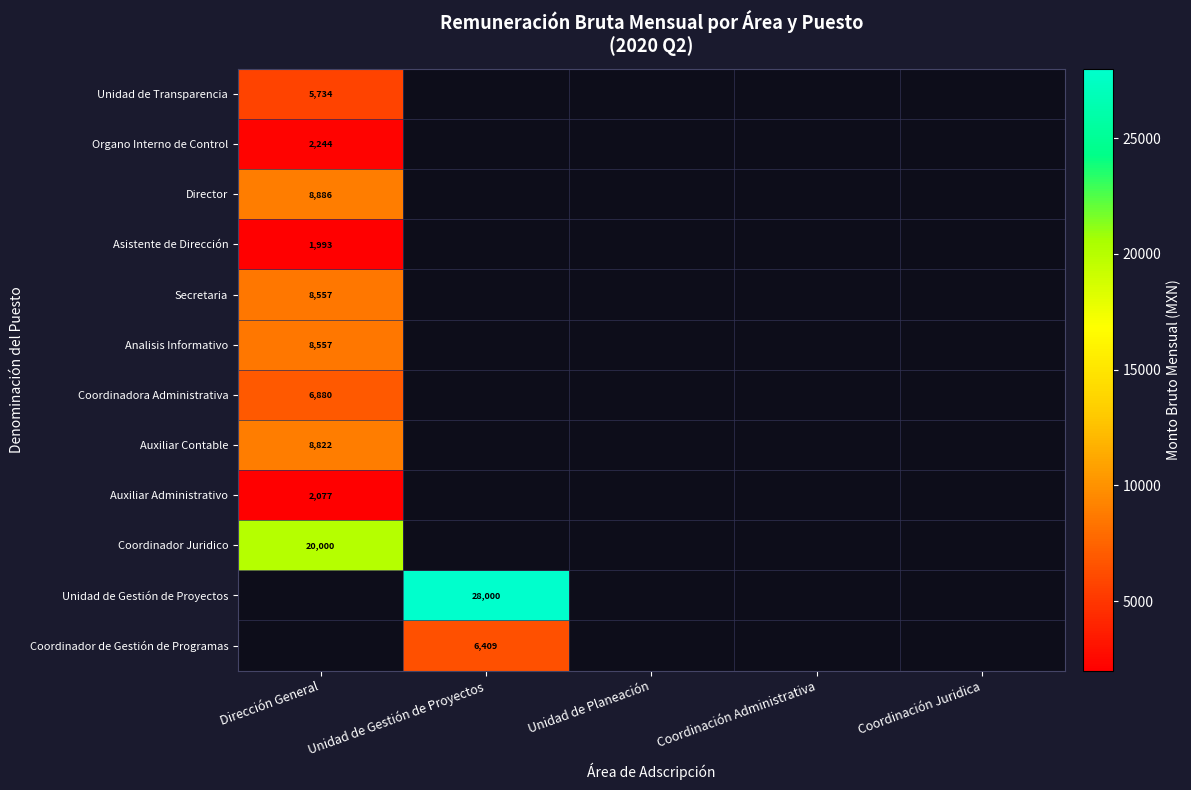

At how many categories does at least one series exceed 18733?

2